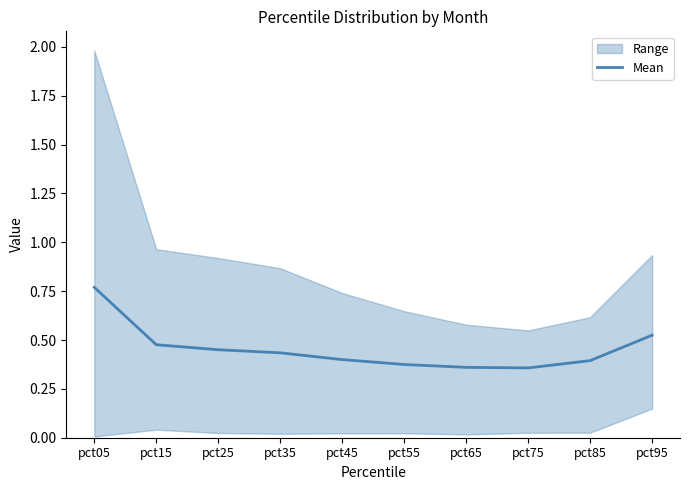

How many lines are shown in the chart?

1